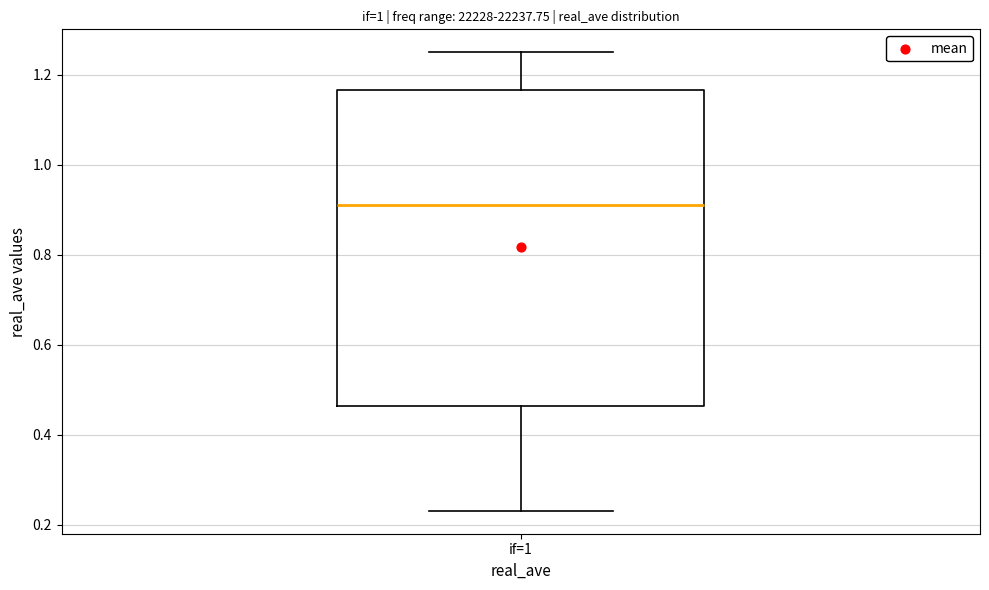

Transcribe this box plot: give where the median line is, the range the box spans, and where the two whiskers end, as read against the y-axis. The values are not printed on the chart, so give them approximately, as read against the axis.

median 0.90, box 0.46 to 1.16, whiskers 0.24 to 1.24